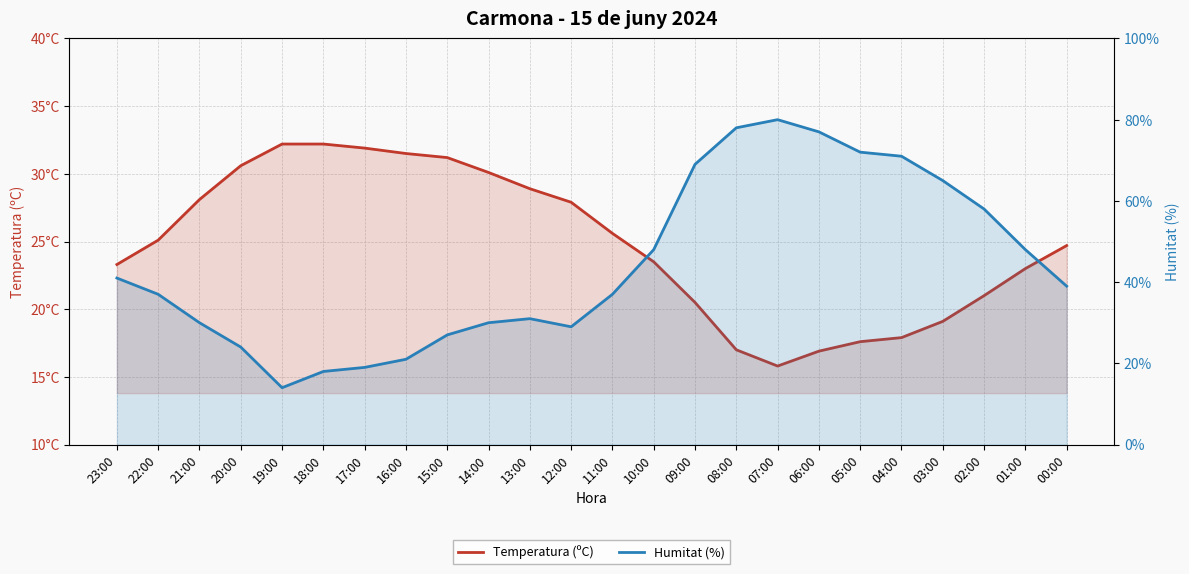

List the series in order of their overall mean, highest first.

Humitat (%), Temperatura (ºC)